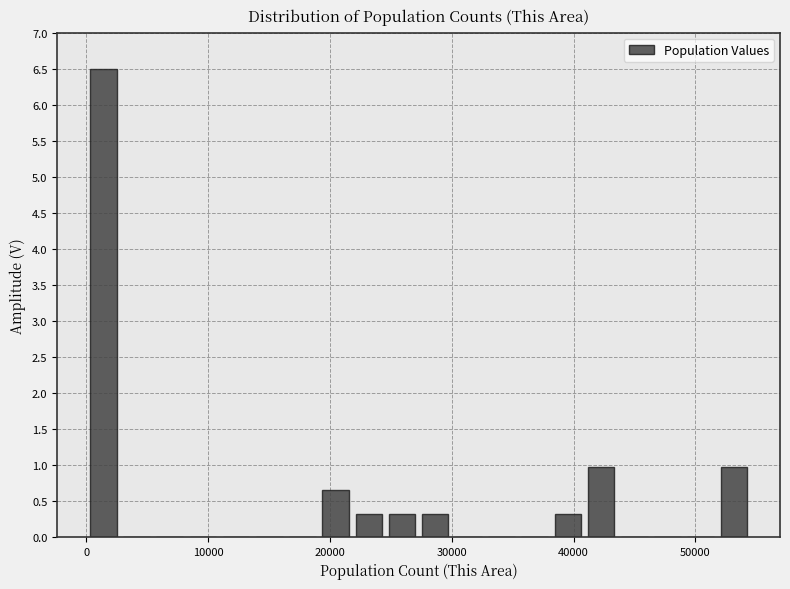

Read against the x-axis, roughly where is the centre of the tallest bar?

1000